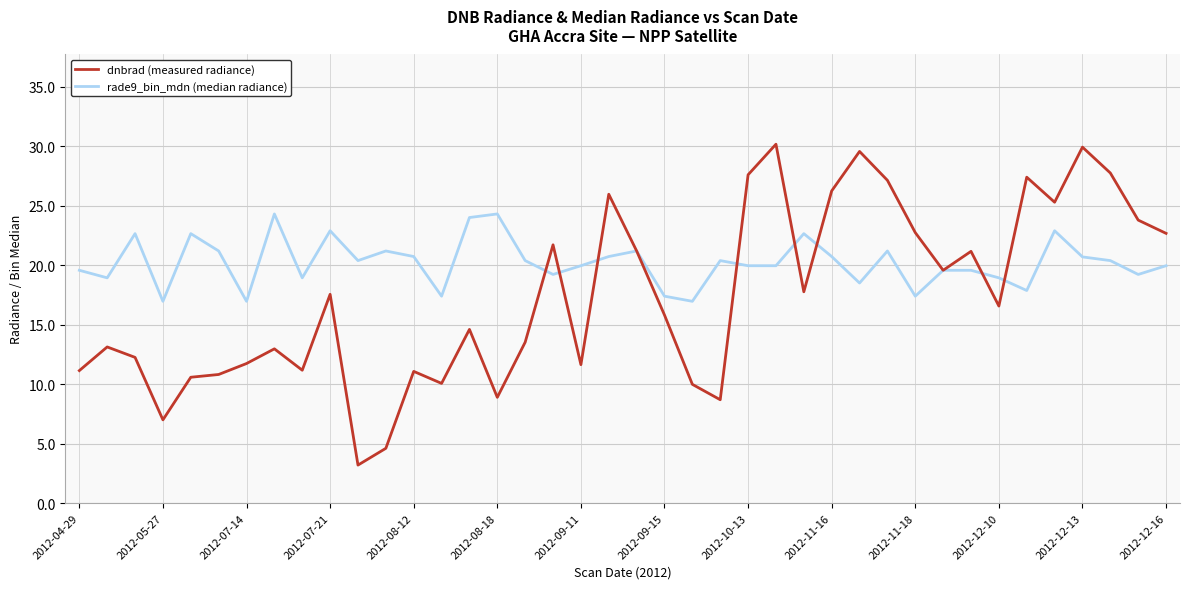

What is the maximum value shown in the chart?

30.2